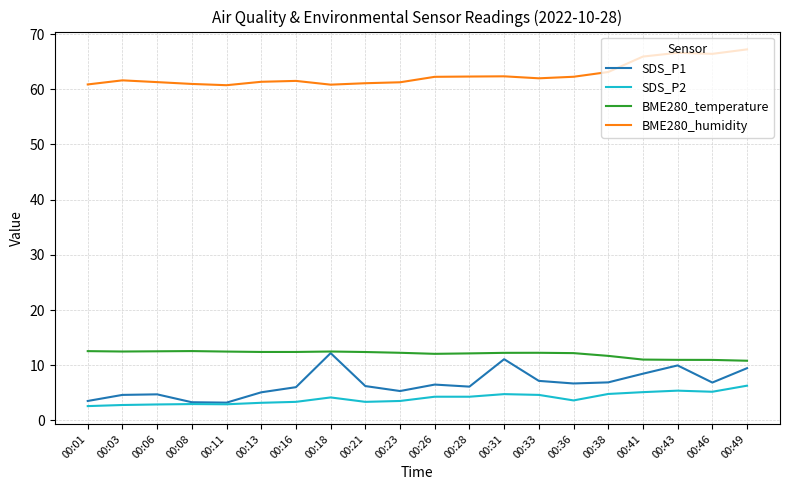

What is the difference between the BME280_humidity values at 00:23 and 00:43?

5.3